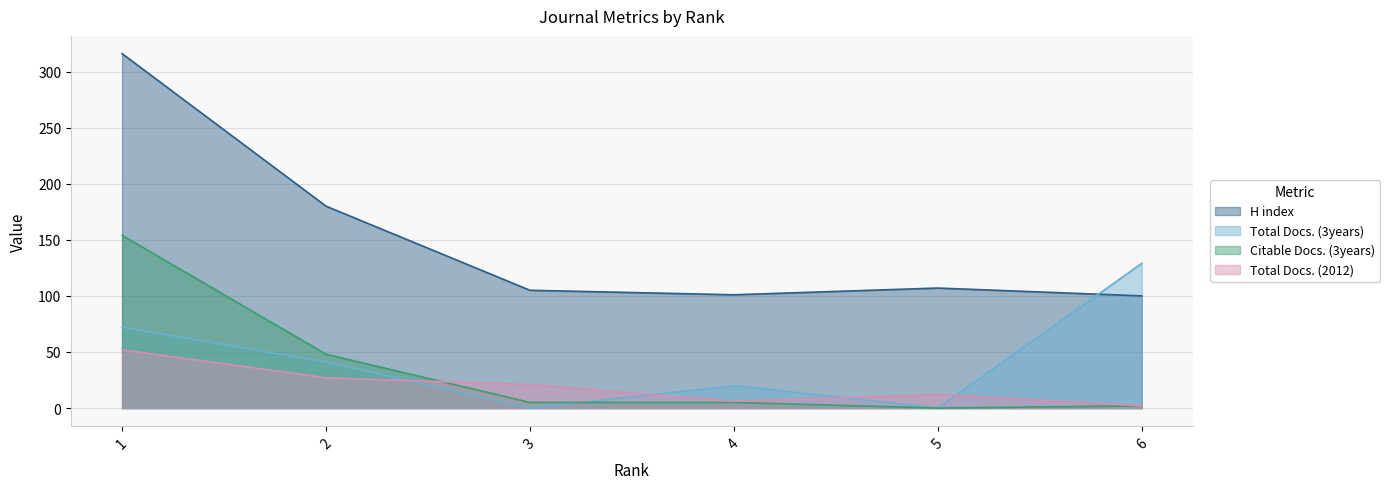

What is the difference between the highest and lowest values at 4?

96